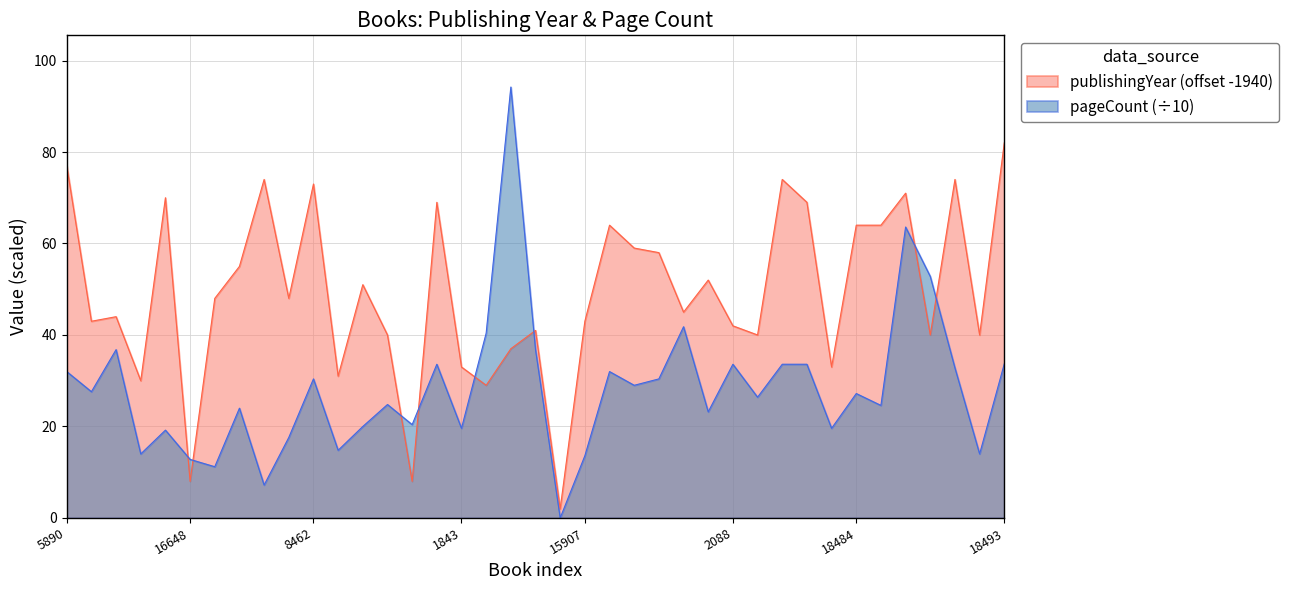

After their last crossing, which series has the higher values: publishingYear or pageCount?

publishingYear